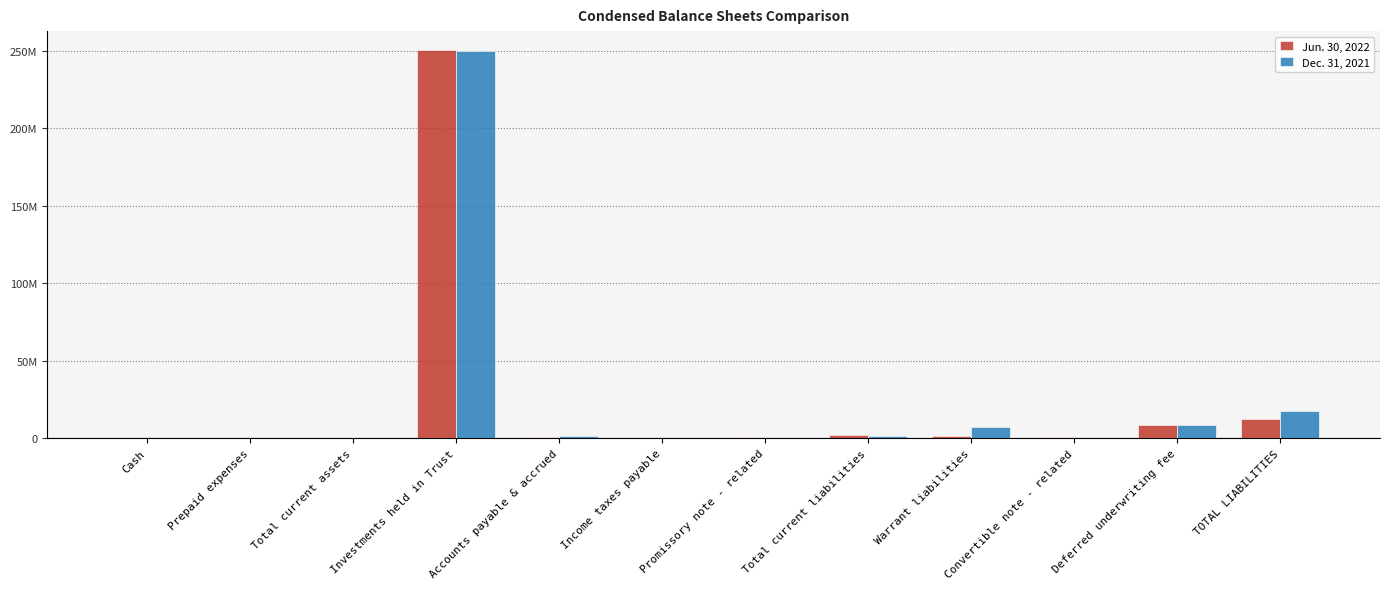

What is the label of the 9th bar from the left?

Warrant liabilities